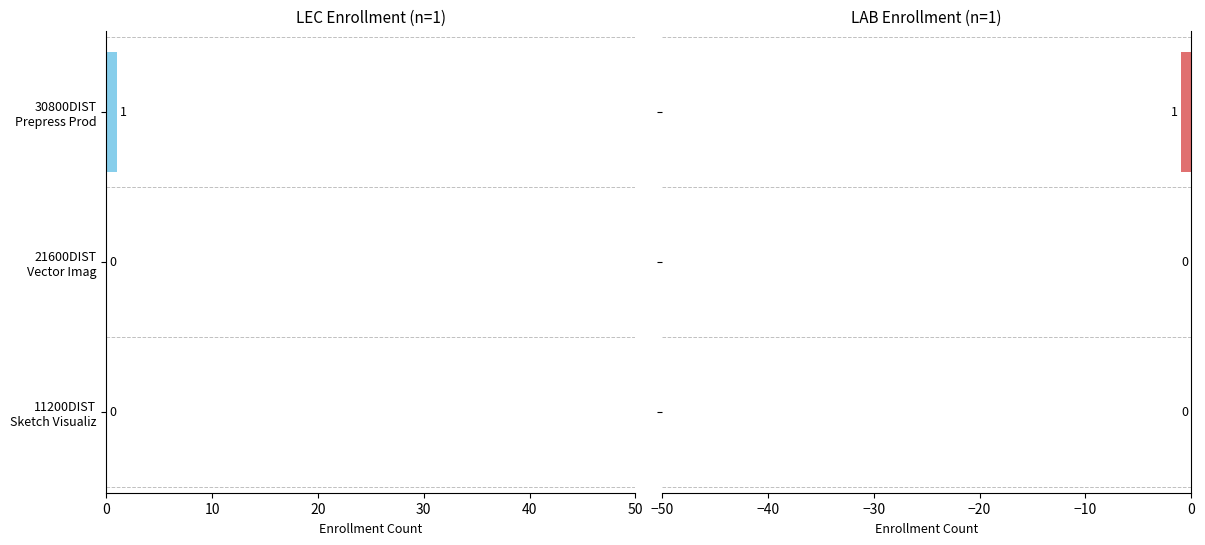

What is the sum of all LAB Enrl values?

-1